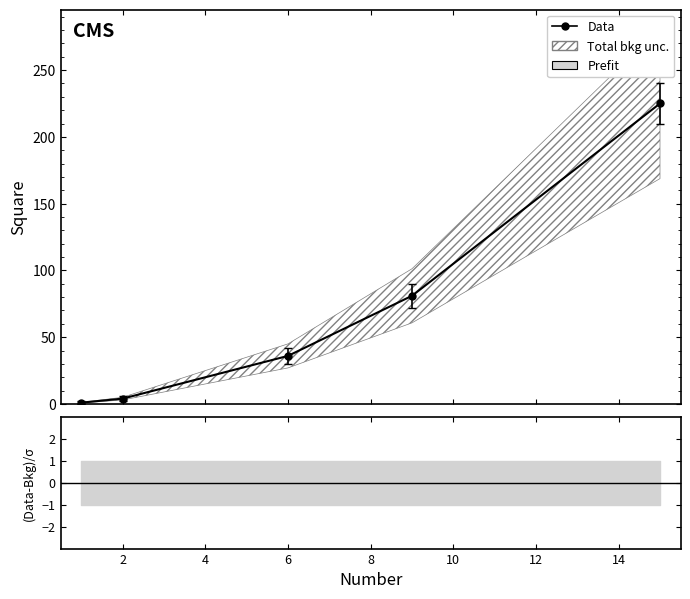

Which category has the highest value across all series?

15